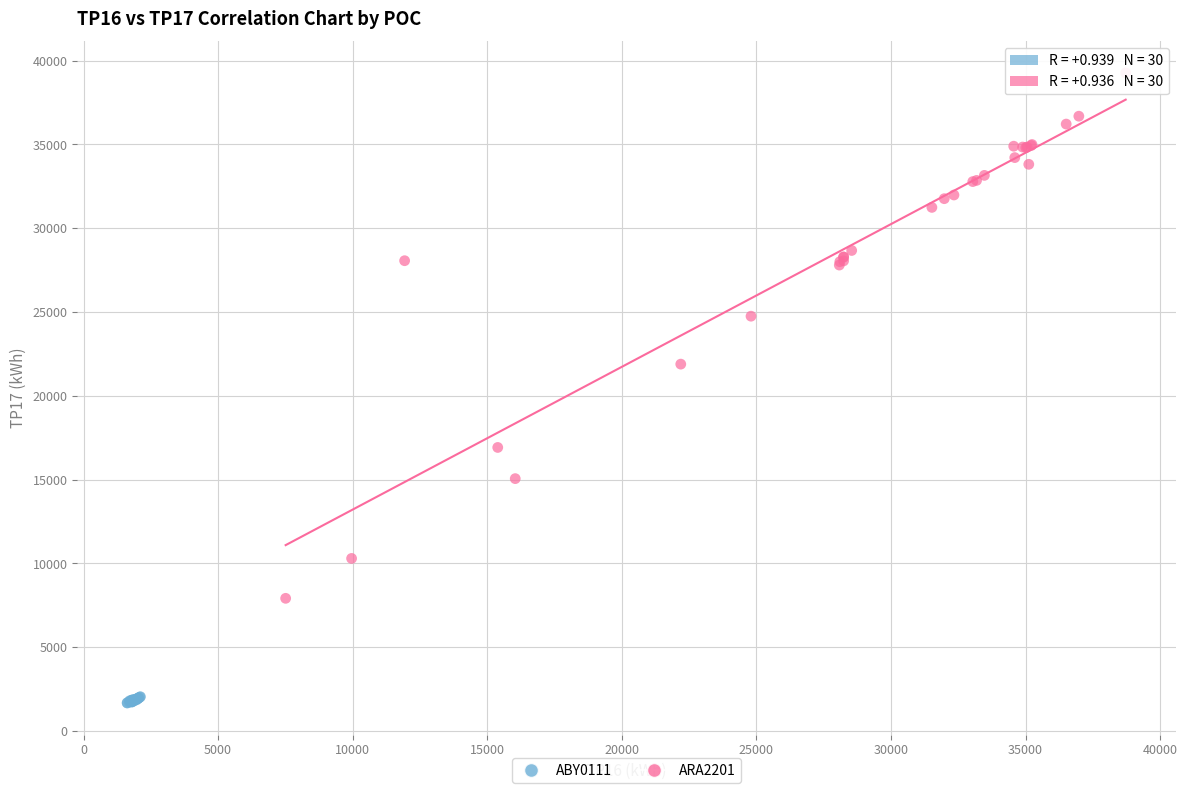

Which series reaches the minimum Y coordinate?

ABY0111